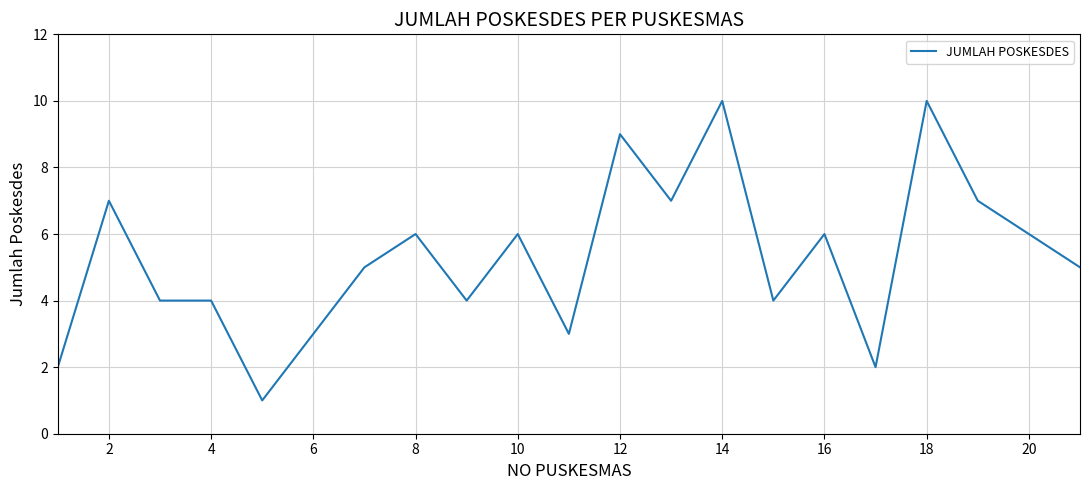

What is the difference between the maximum and minimum values?

9